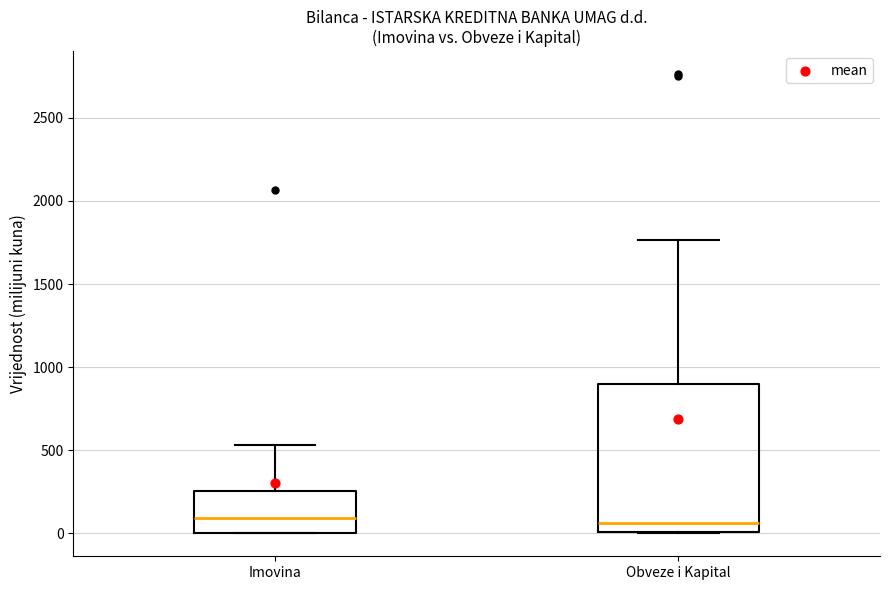

Which box is the tallest, from its lower edge to its upper edge?

Obveze i Kapital